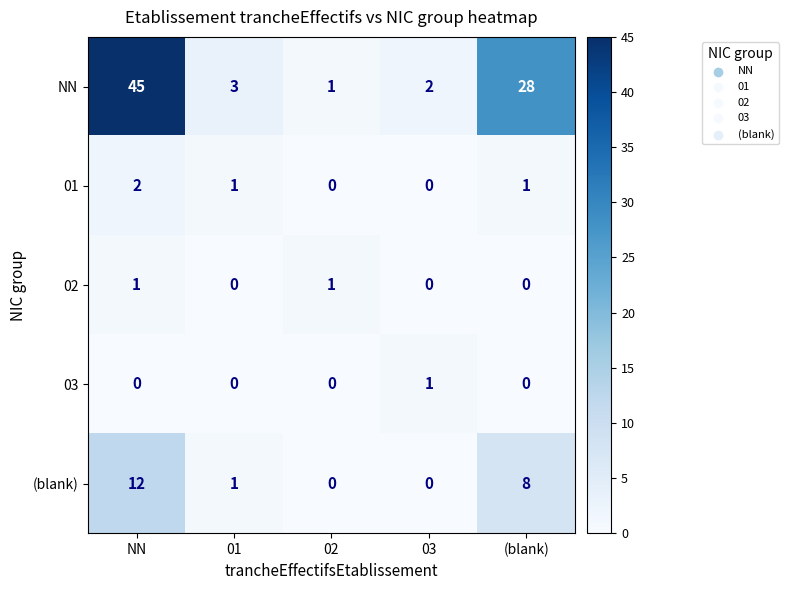

Reading left to right, what are all the values shown in this chart?

NN: NN=45	01=3	02=1	03=2	(blank)=28
01: NN=2	01=1	02=0	03=0	(blank)=1
02: NN=1	01=0	02=1	03=0	(blank)=0
03: NN=0	01=0	02=0	03=1	(blank)=0
(blank): NN=12	01=1	02=0	03=0	(blank)=8